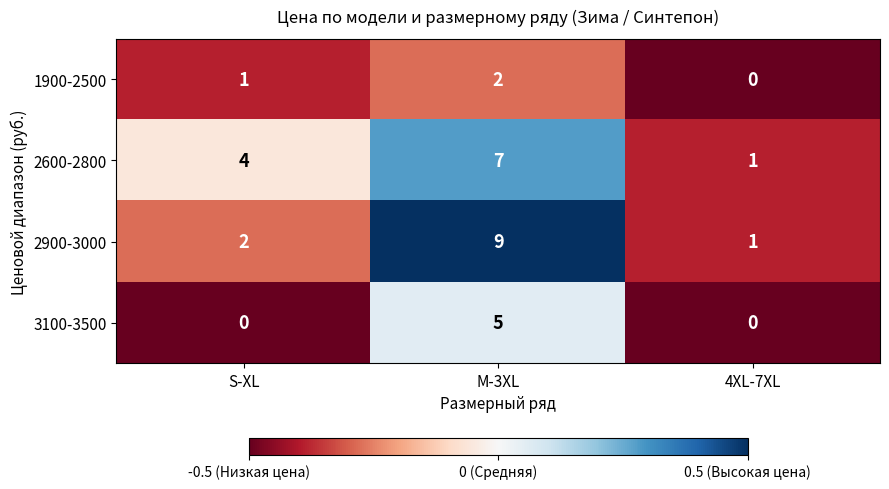

Reading left to right, extract all data points from this chart.

1900-2500: 1	2	0
2600-2800: 4	7	1
2900-3000: 2	9	1
3100-3500: 0	5	0